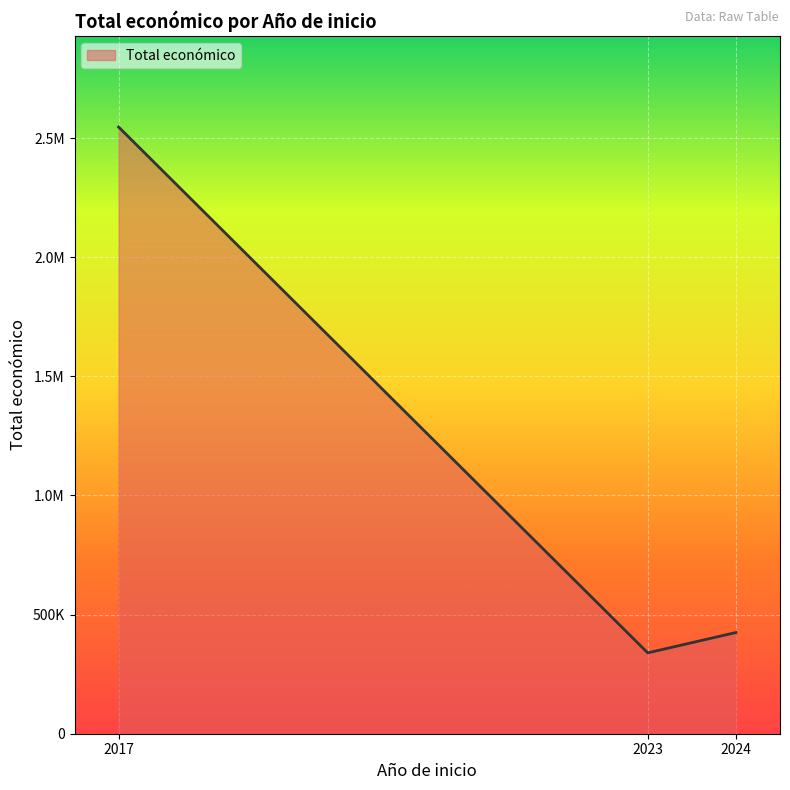

The chart shows a value of 424720 at 2024. True or false?

True